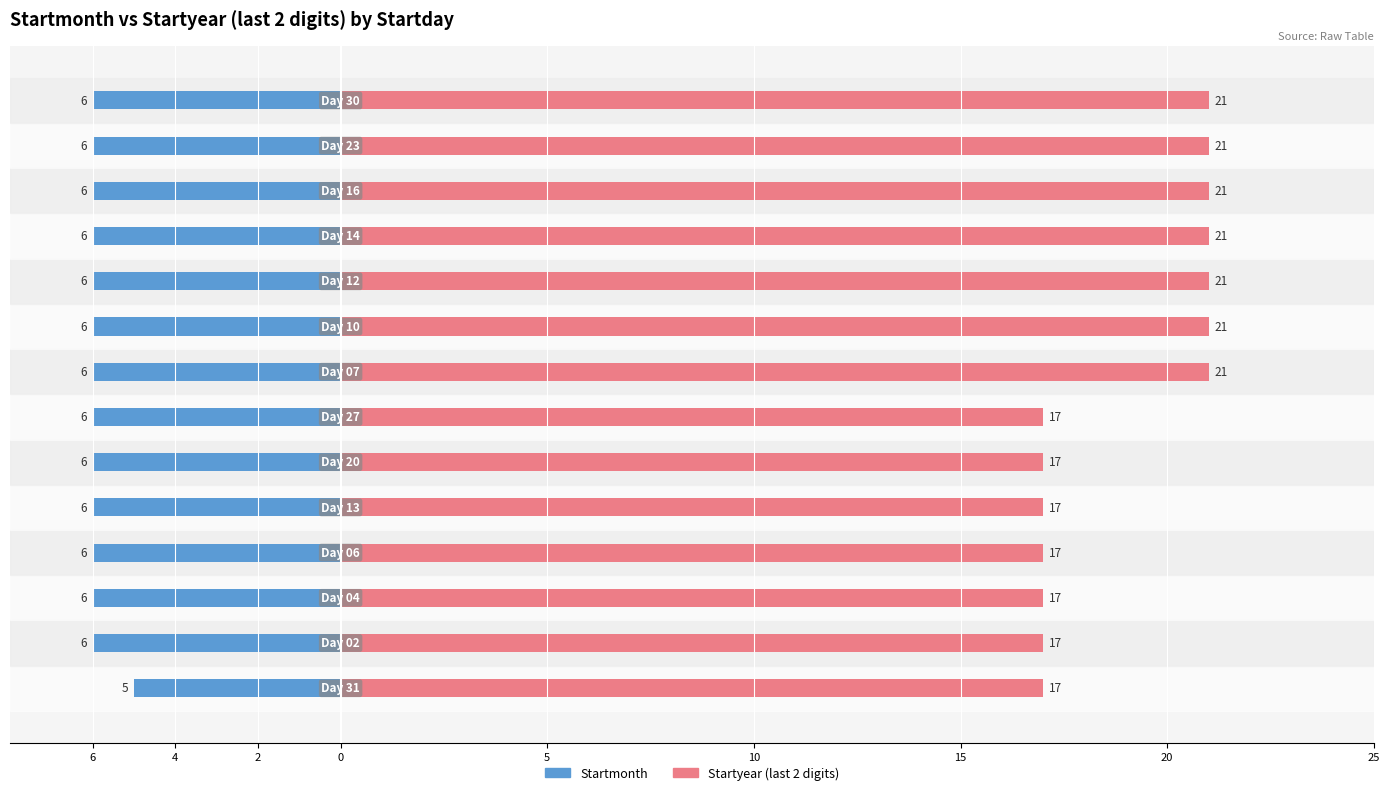

What is the sum of all Startyear (last 2 digits) values?

266